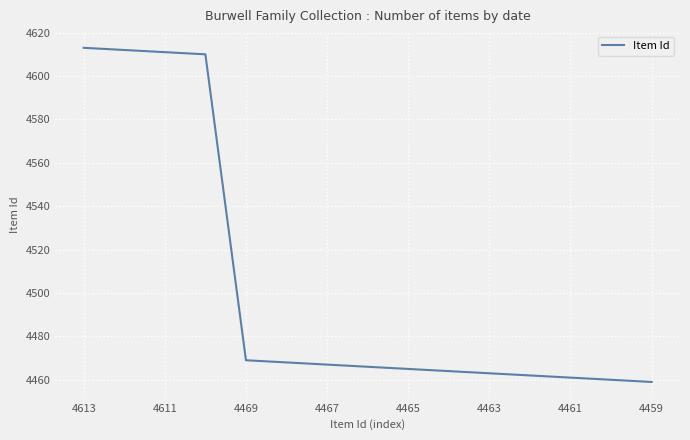

What is the smallest value displayed?

4459